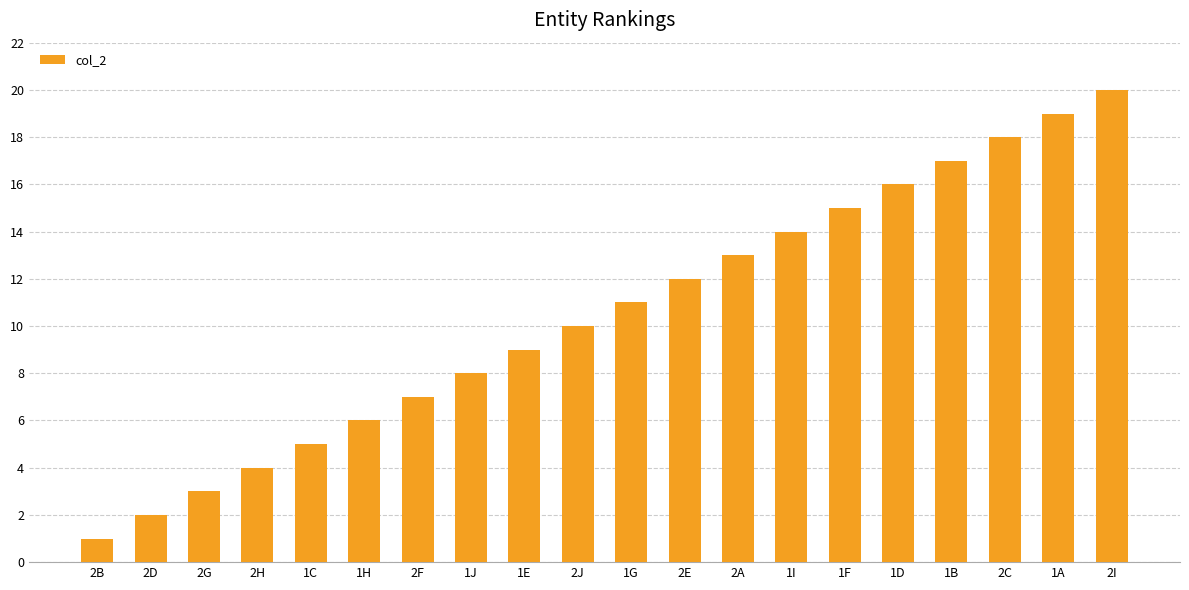

Reading left to right, extract all data points from this chart.

2B=1	2D=2	2G=3	2H=4	1C=5	1H=6	2F=7	1J=8	1E=9	2J=10	1G=11	2E=12	2A=13	1I=14	1F=15	1D=16	1B=17	2C=18	1A=19	2I=20